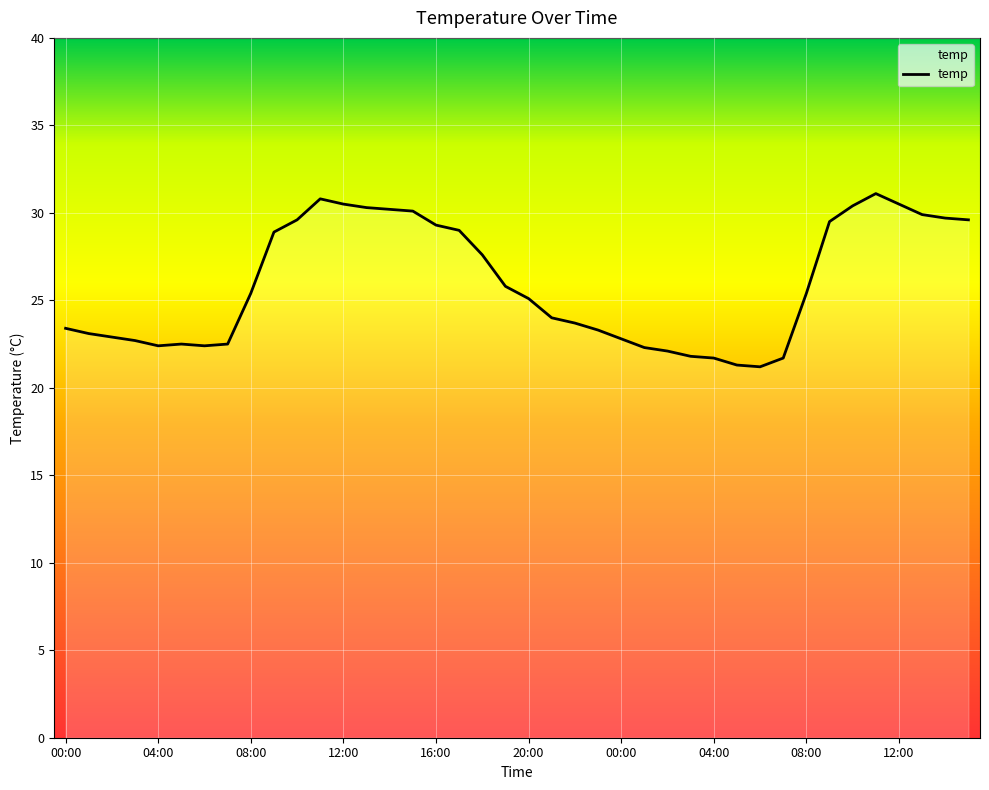

What is the difference between the maximum and minimum values?

9.9